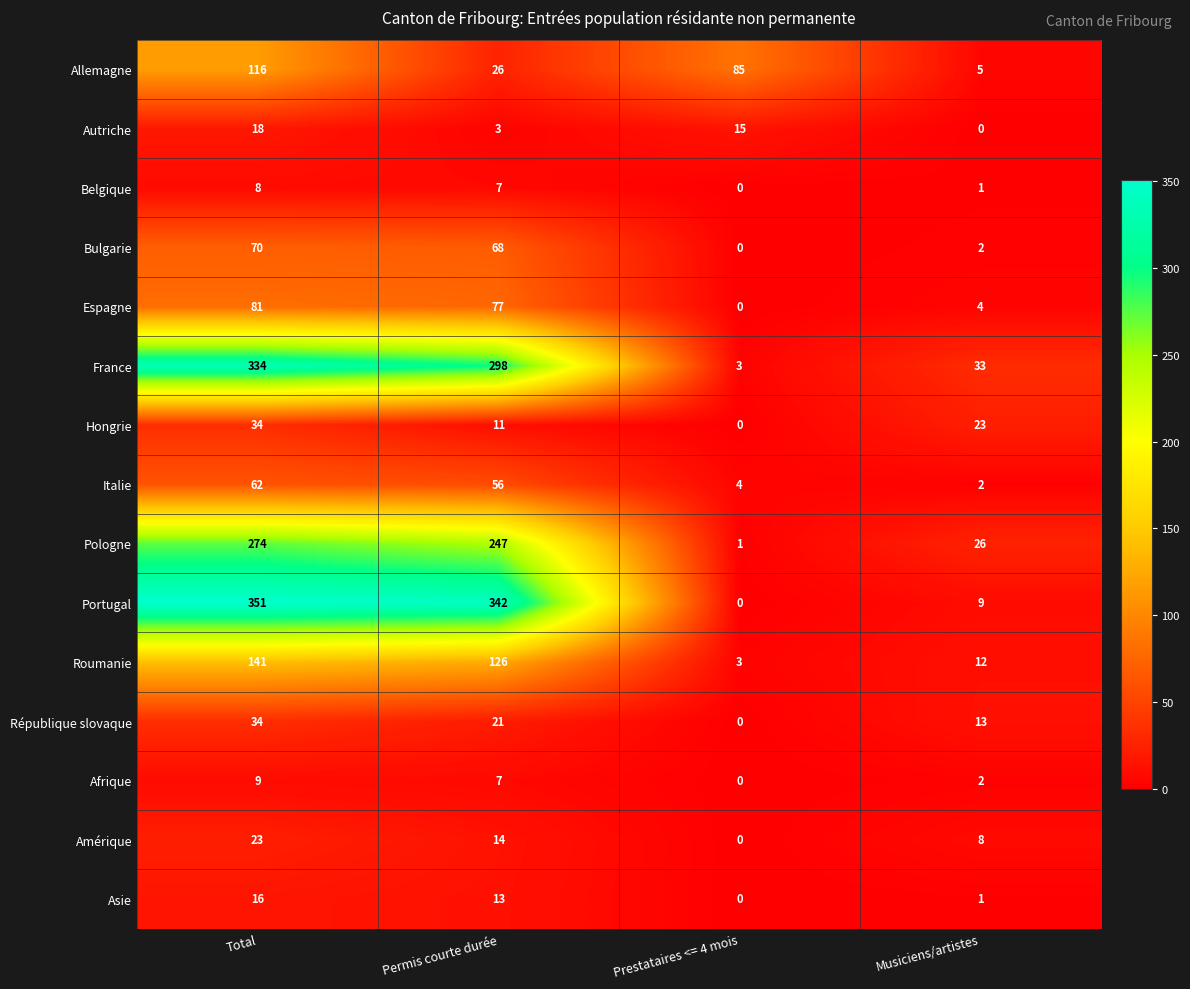

Which series has the largest total across all categories?

Portugal